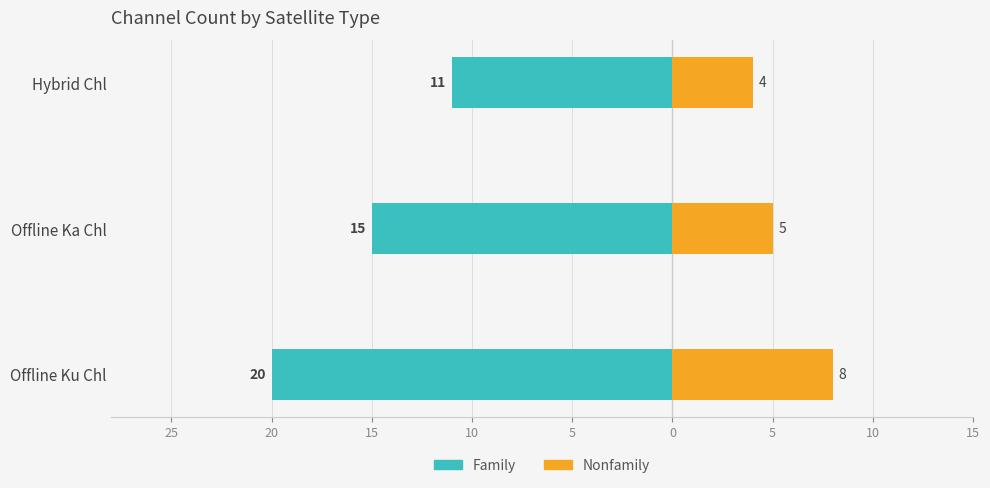

What are all the series names shown in the legend?

Family, Nonfamily